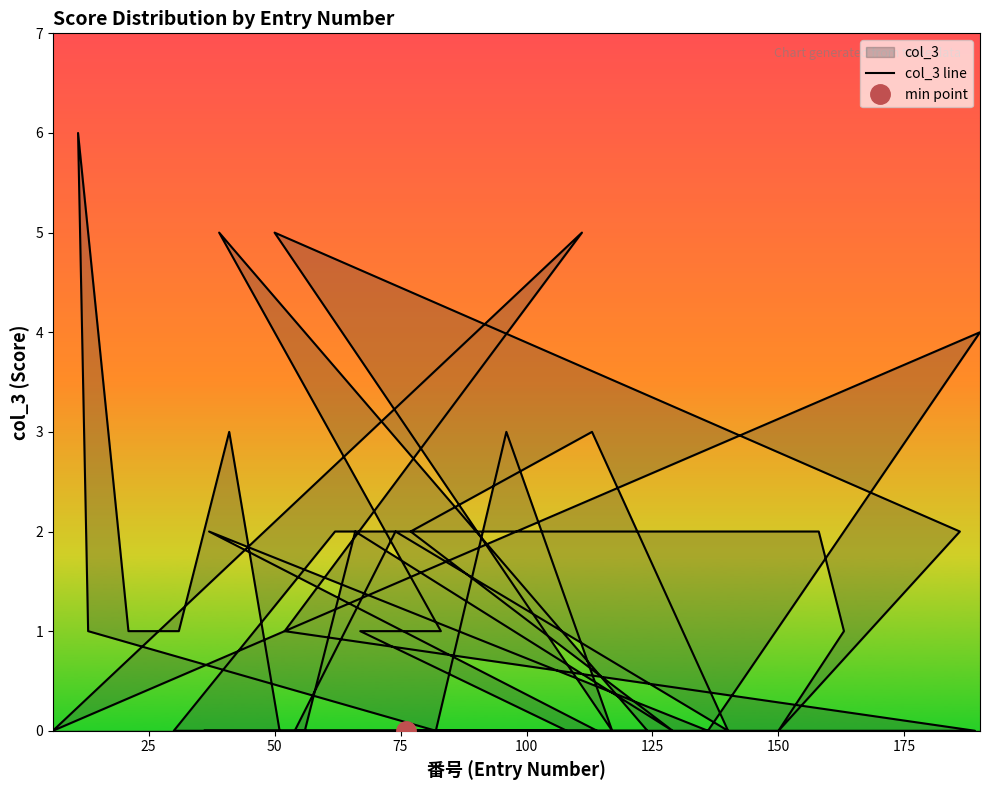

Is it true that the value at 15 is 4?

False